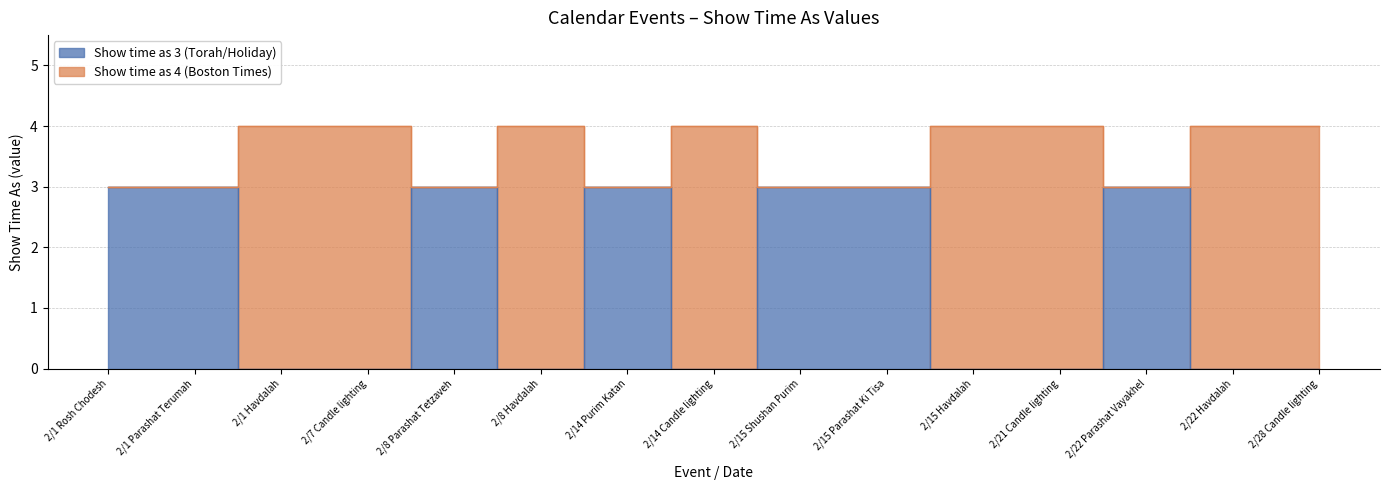

What are all the series names shown in the legend?

Show time as 3 (Torah/Holiday), Show time as 4 (Boston Times)